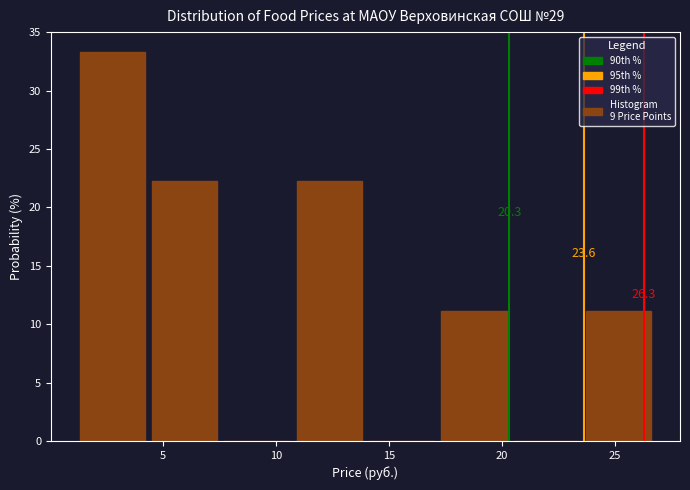

Which range on the x-axis has the tallest bar?

1.5 to 4.5